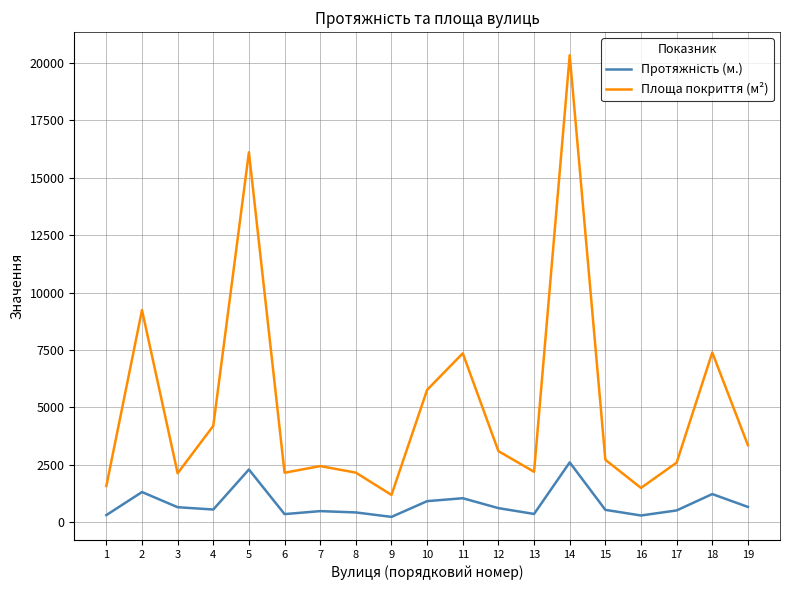

The value of Площа покриття (м²) at 6 is 2160. True or false?

True